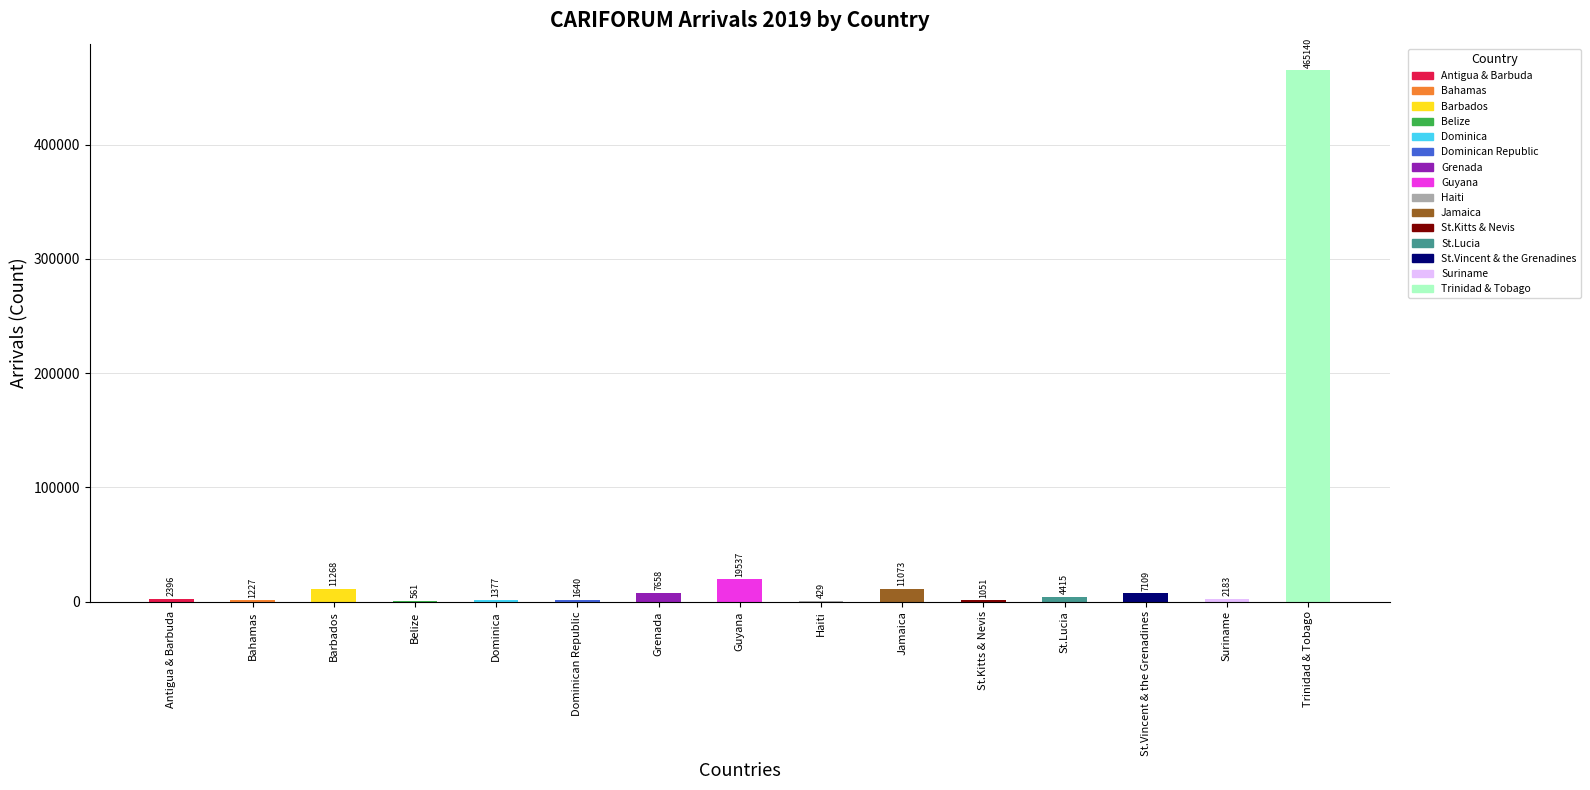

What is the change in value from Dominica to St.Kitts & Nevis?

-326